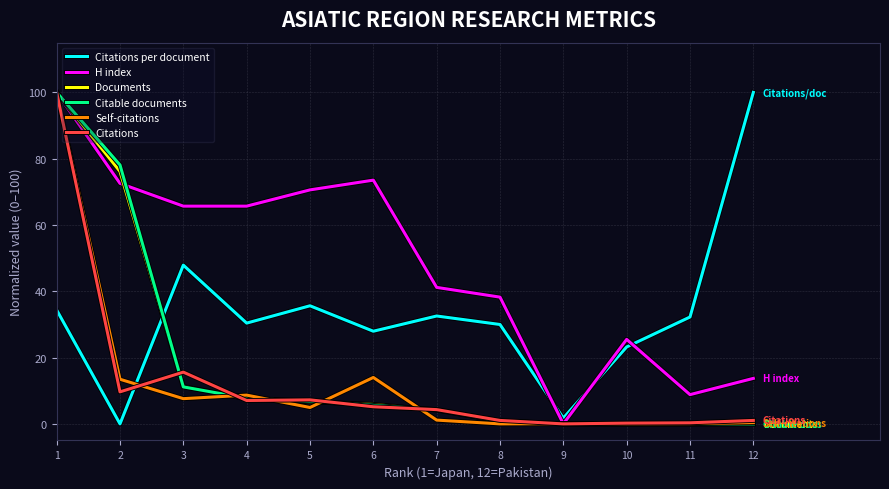

True or false: Citations per document and H index intersect in this chart.

True